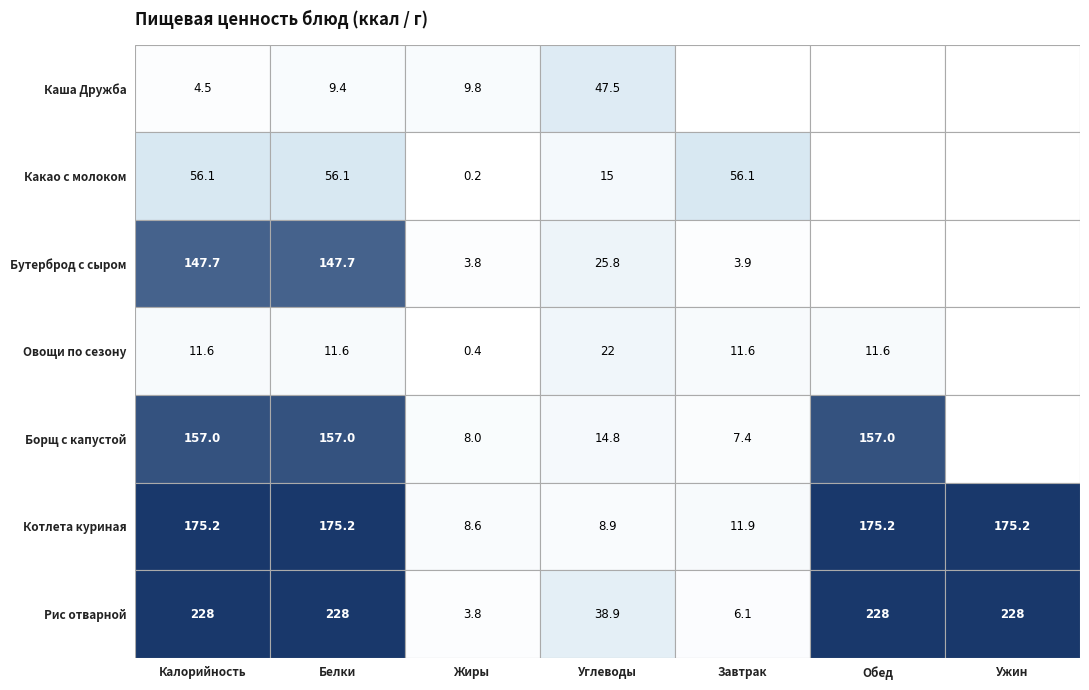

What value does the Бутерброд с сыром series have at 2?

147.7